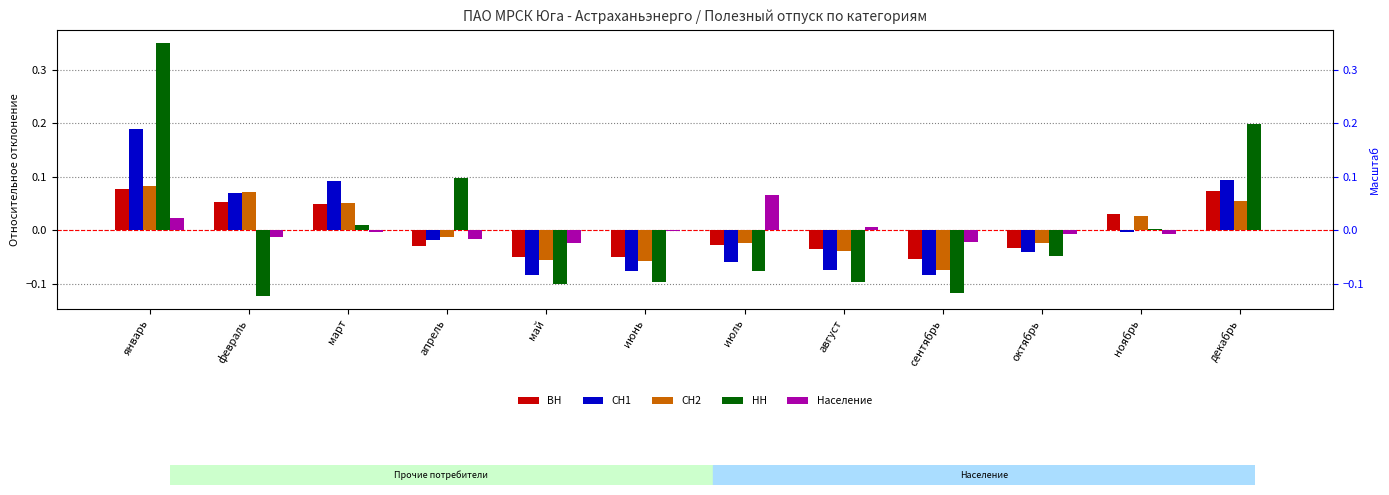

Which series has the largest range (max minus min)?

НН